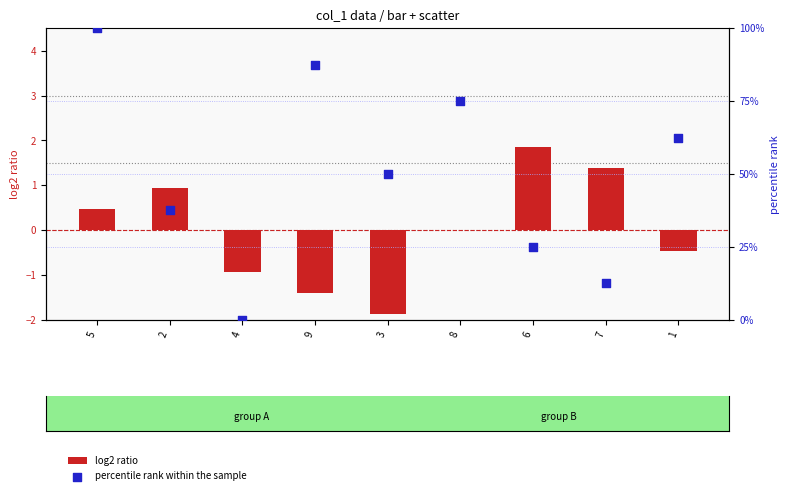

Which series contains the highest Y value?

percentile rank within the sample